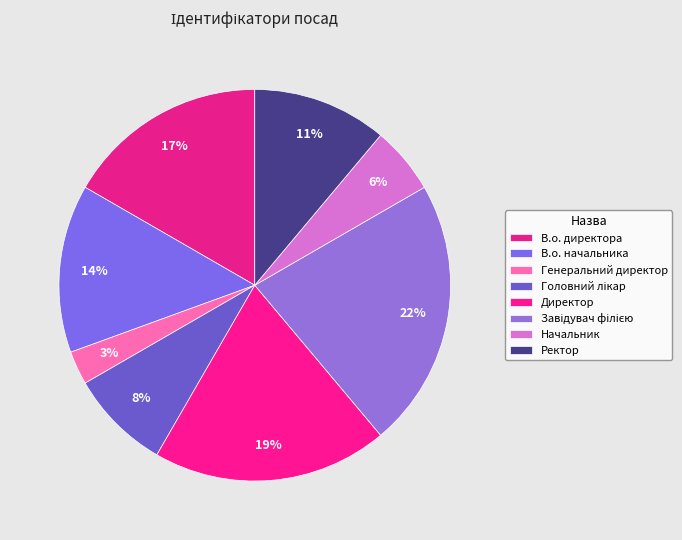

Count the number of slices in the pie.

8